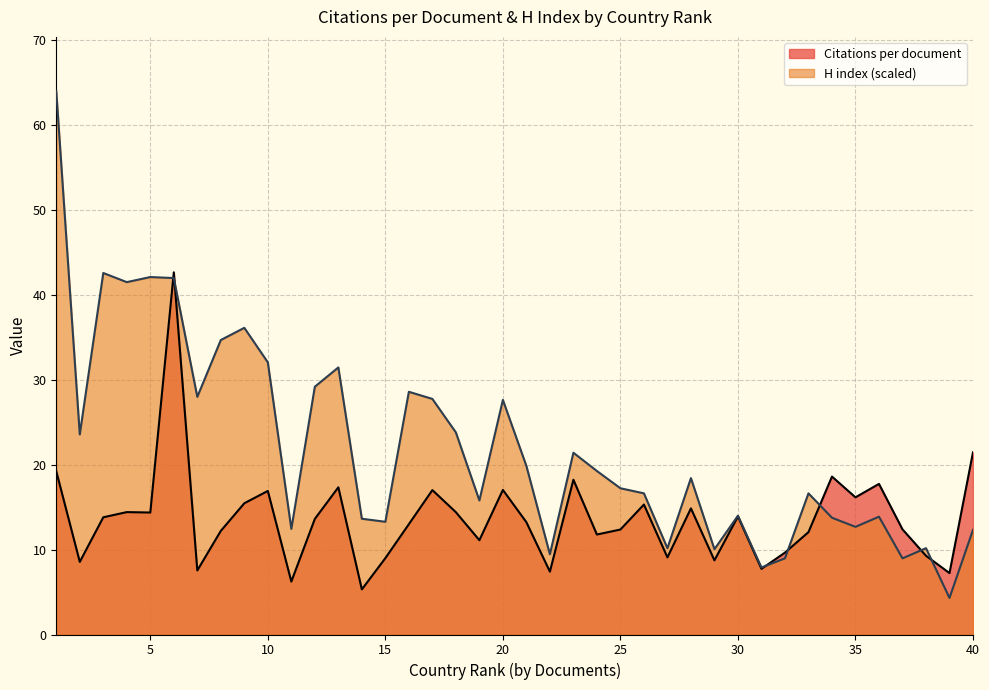

How many intersections are there between Citations per document and H index?

7